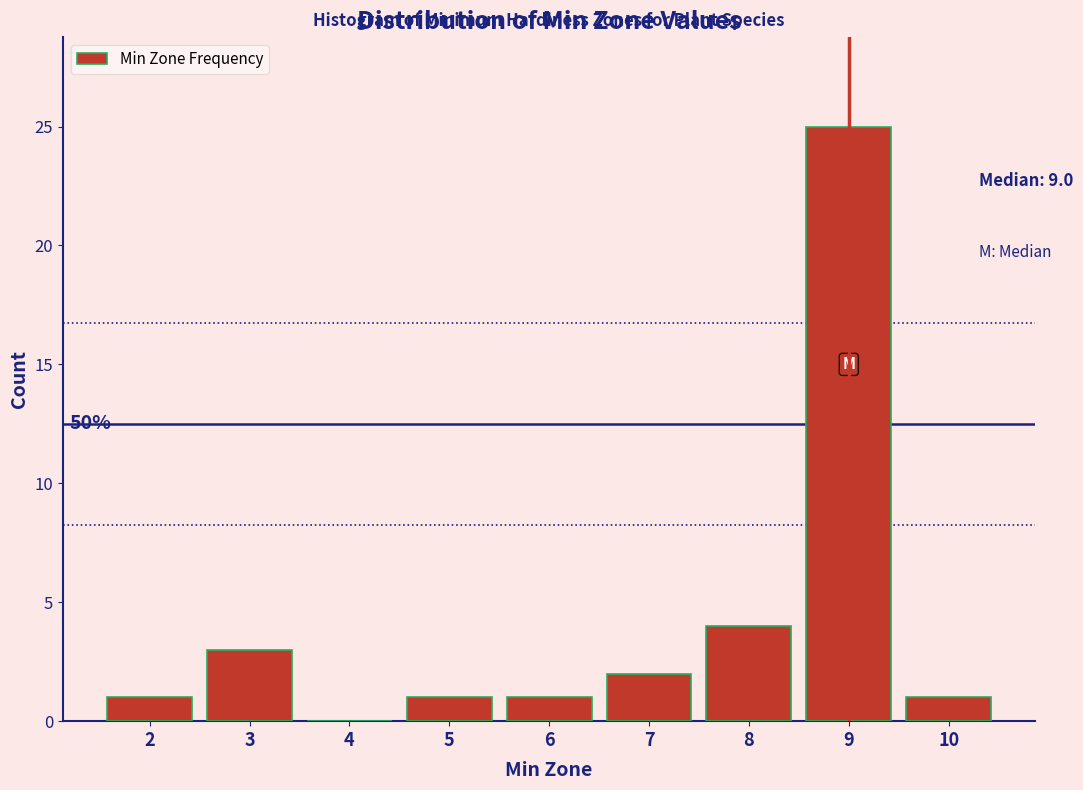

Which range on the x-axis has the tallest bar?

8.5 to 9.5